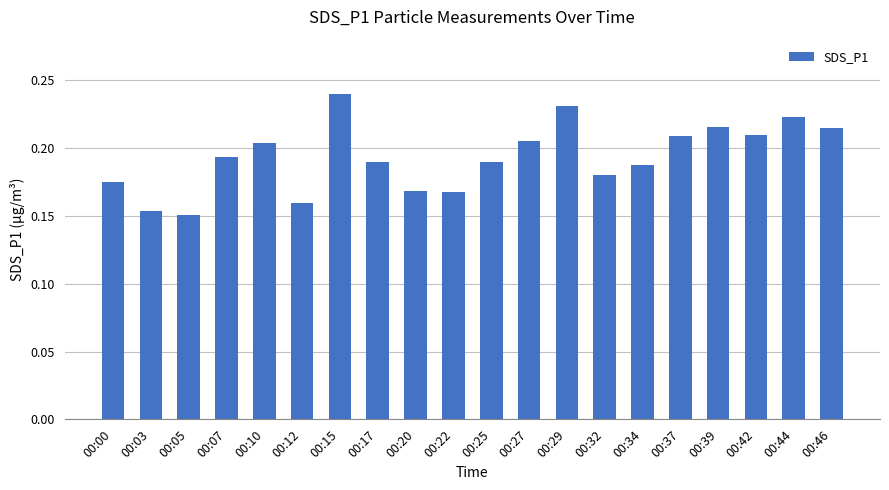

At which category does the chart reach its minimum across all series?

00:05